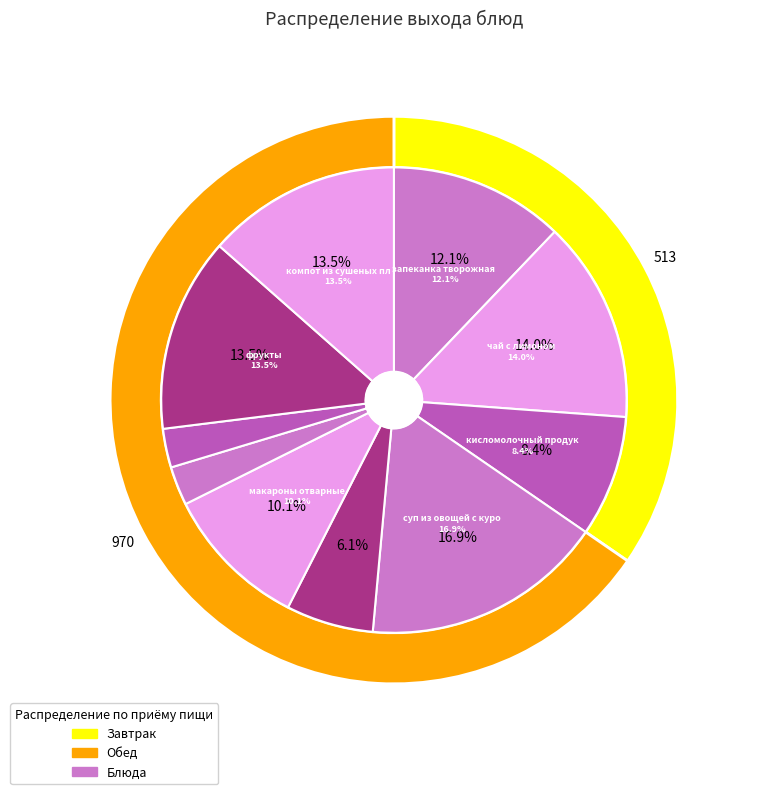

How much of the chart is everything except запеканка творожная со сгущённым молоком?

87.9%